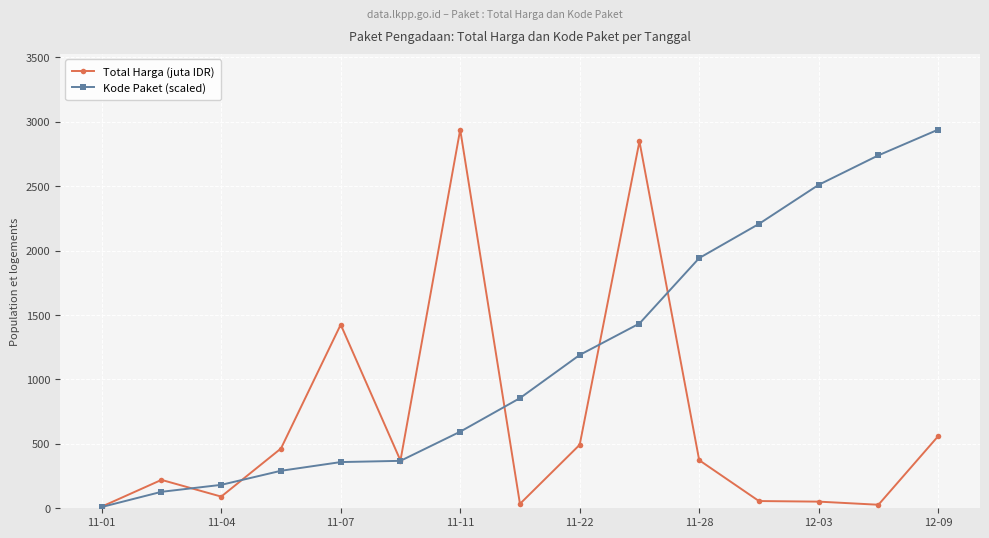

What is the maximum value for Kode Paket (scaled)?

2939.6